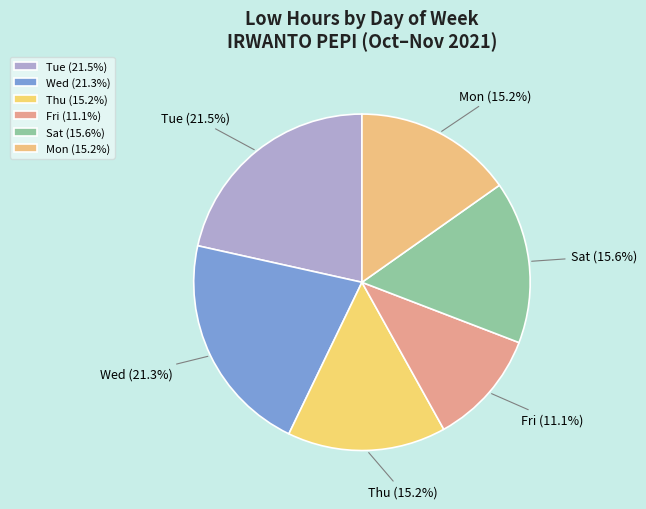

How many segments does this pie chart have?

6